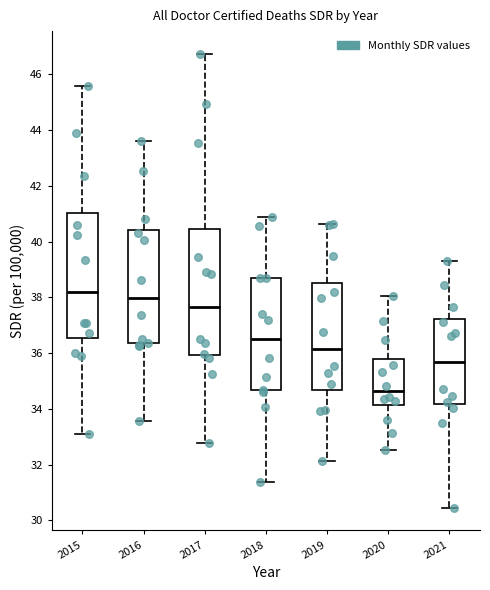

Where is the lower edge of the box at x = 2020 on the y-axis? The values are not printed on the chart, so give them approximately, as read against the axis.

34.2